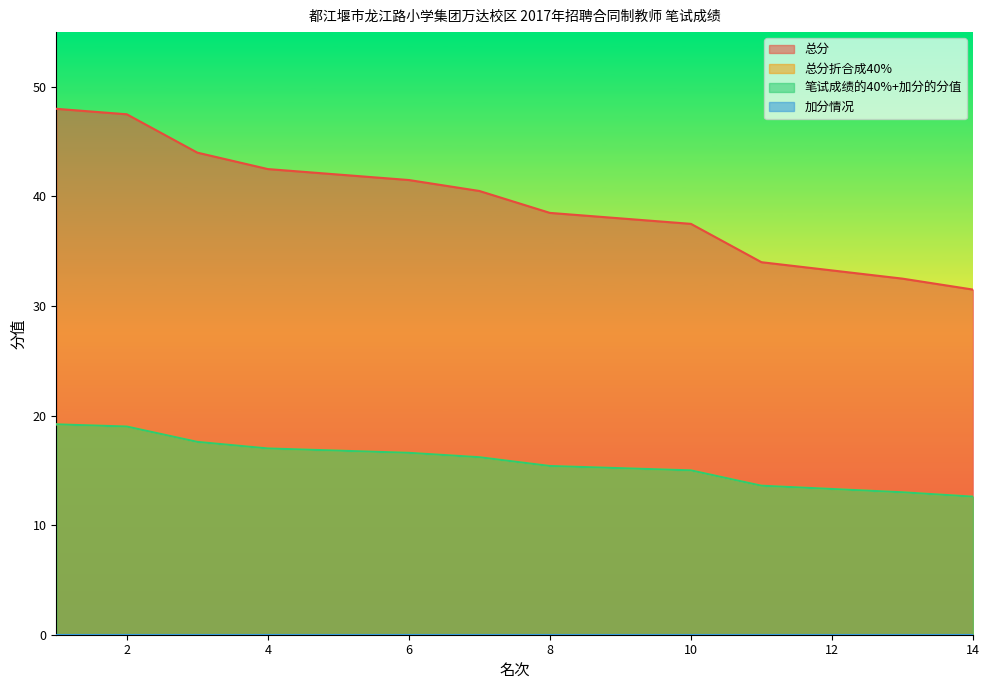

True or false: 总分 and 总分折合成40% intersect in this chart.

False